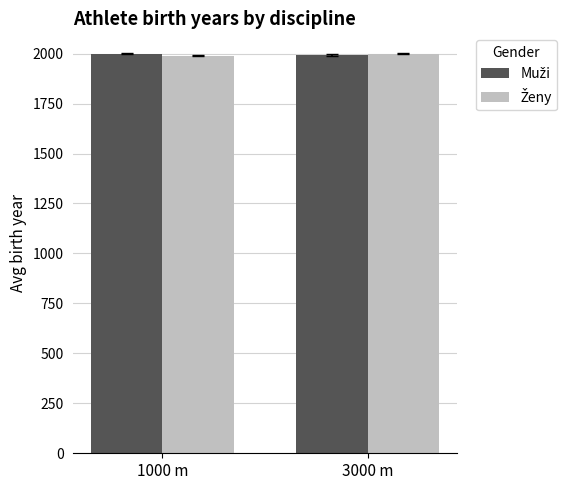

What is the total value across all series at 1000 m?

3988.9